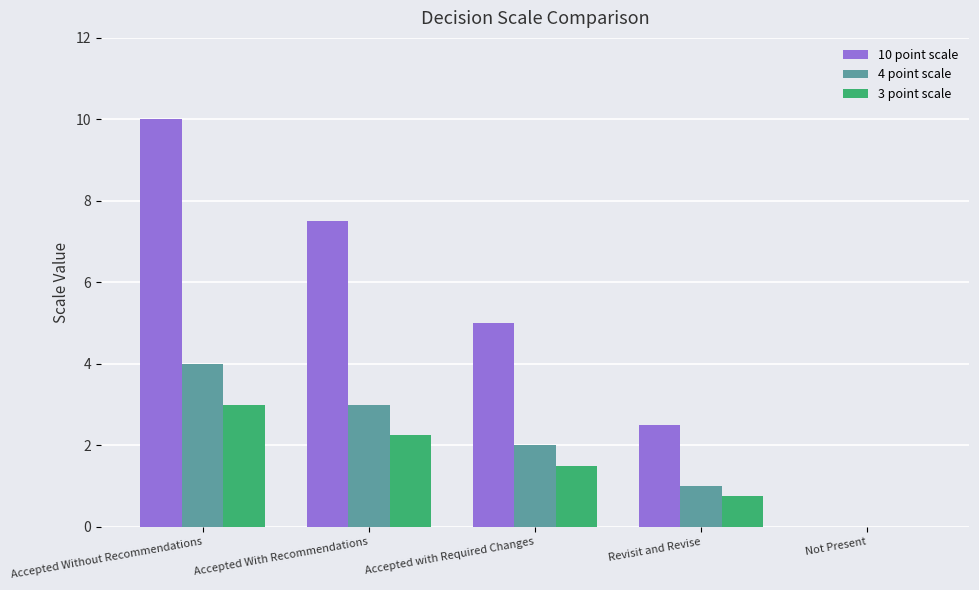

What is the sum of the 10 point scale values at Accepted with Required Changes and Accepted Without Recommendations?

15.0